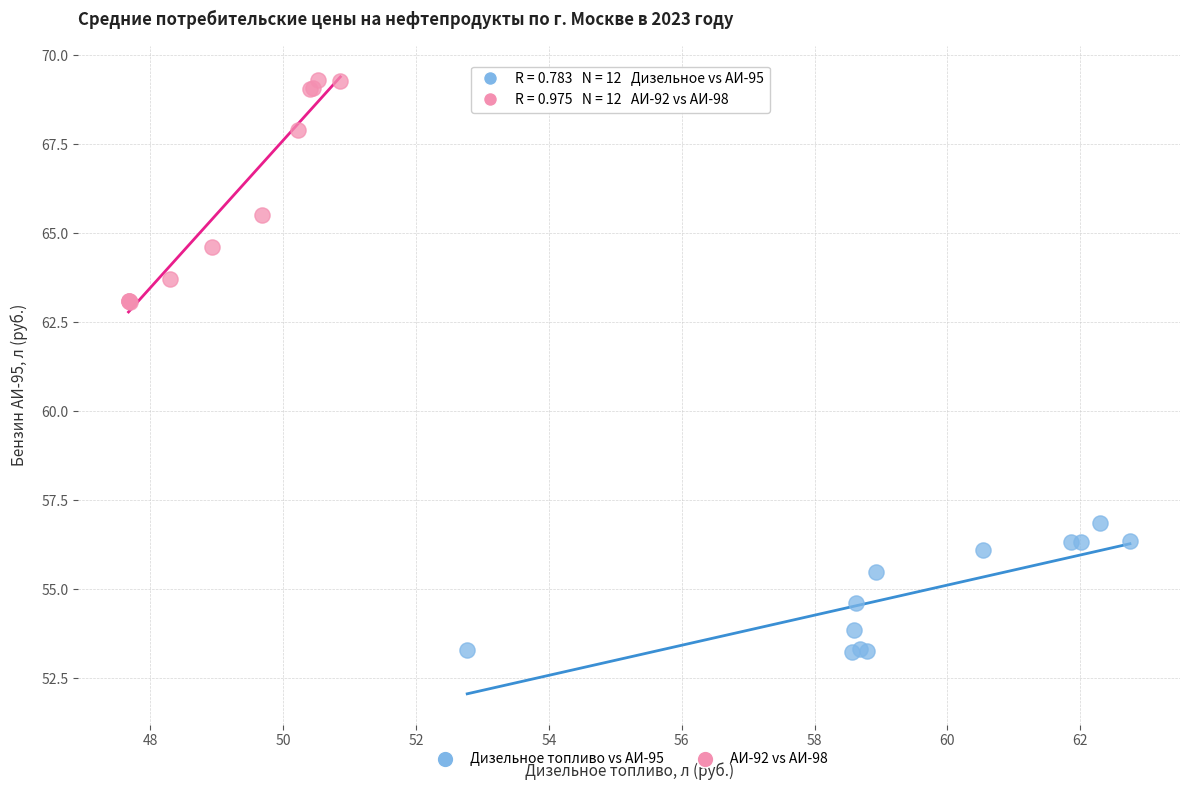

Which series has the largest Y range (max minus min)?

АИ-92 vs АИ-98